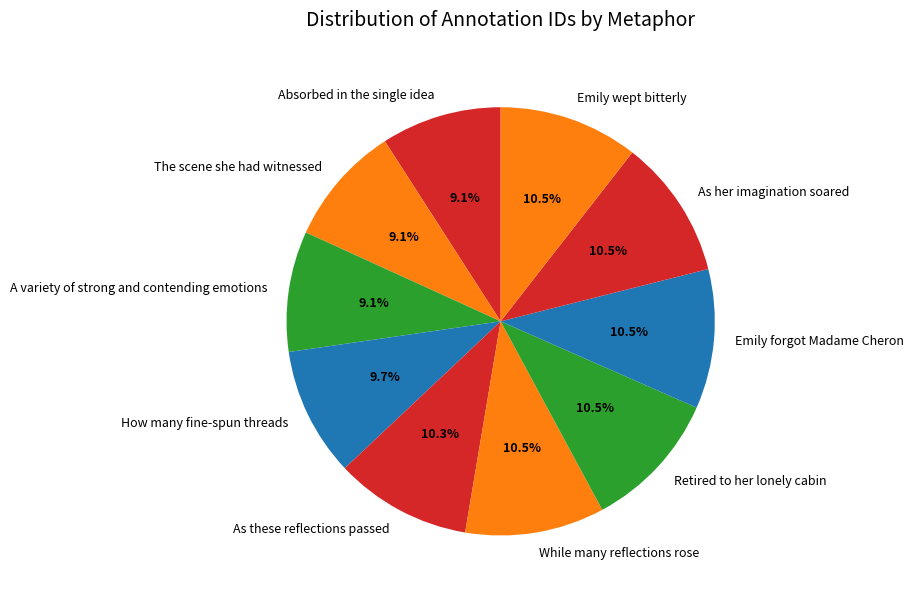

What is the ratio of the value at Absorbed in the single idea to the value at Emily forgot Madame Cheron?

0.9